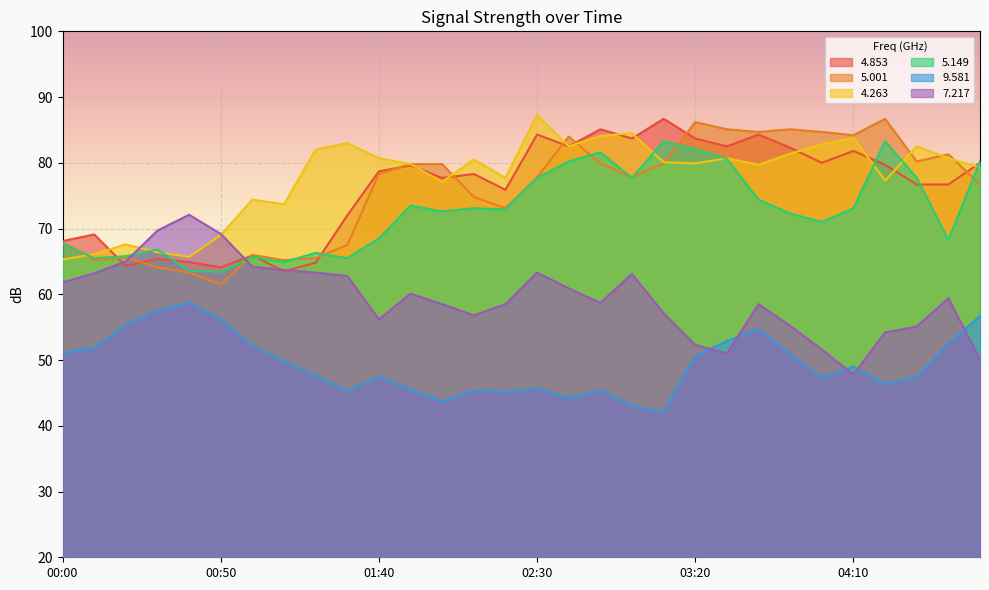

Which series has the widest spread of values?

  5.001